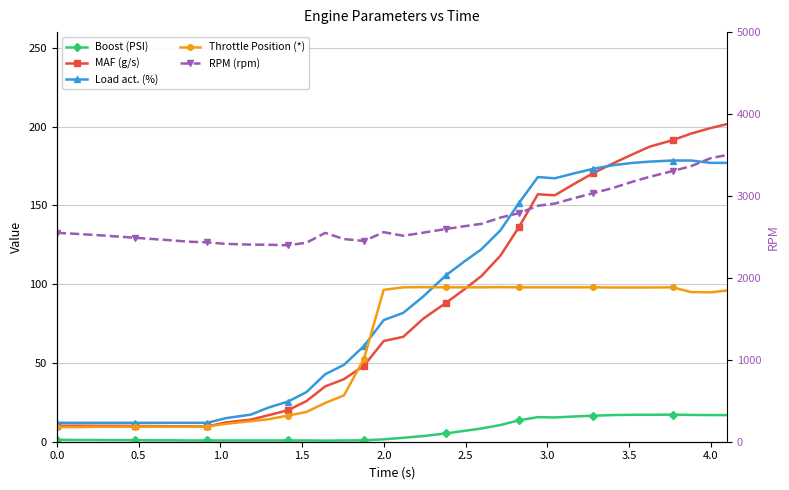

True or false: Boost (PSI) and Load act. (%) cross at least once.

False